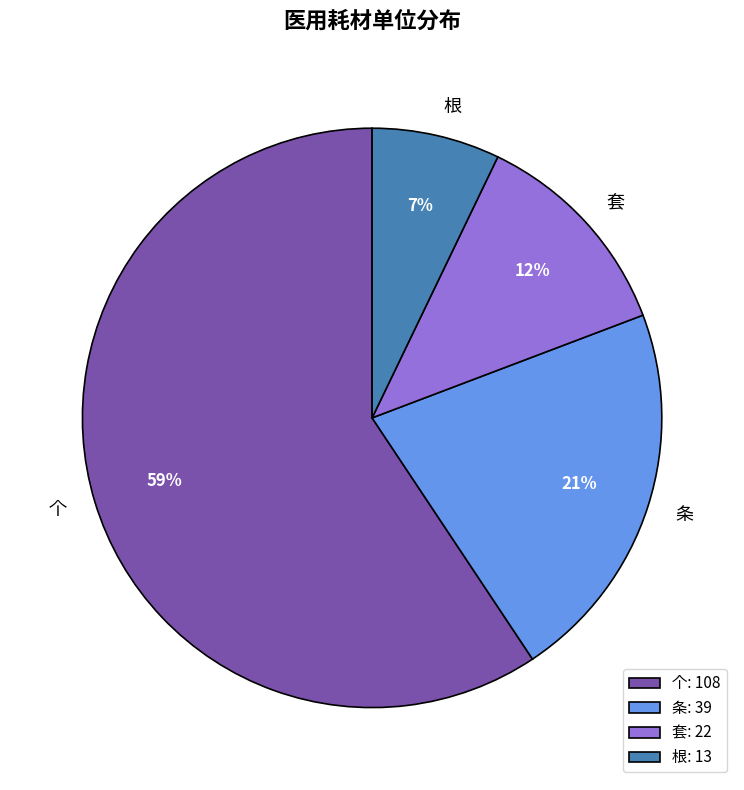

The 根 slice represents 7% of the pie. True or false?

True